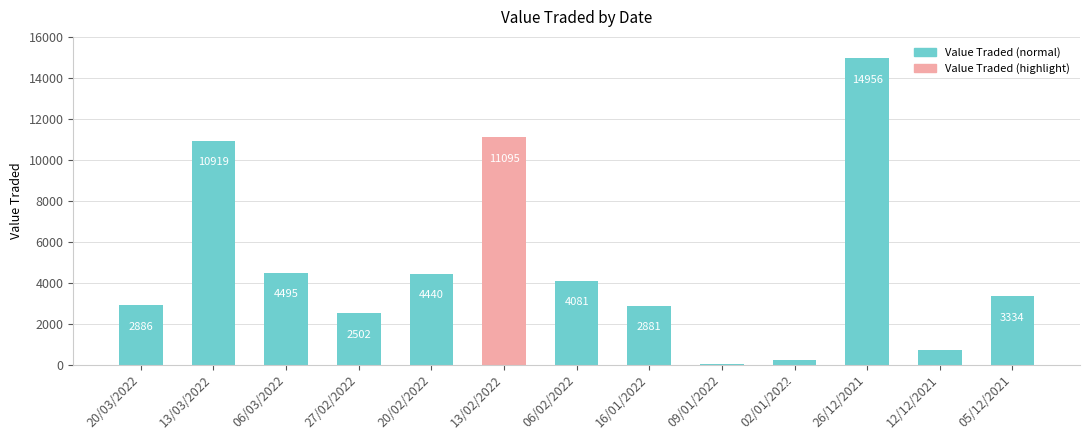

At which label is the value closest to 7481?

06/03/2022